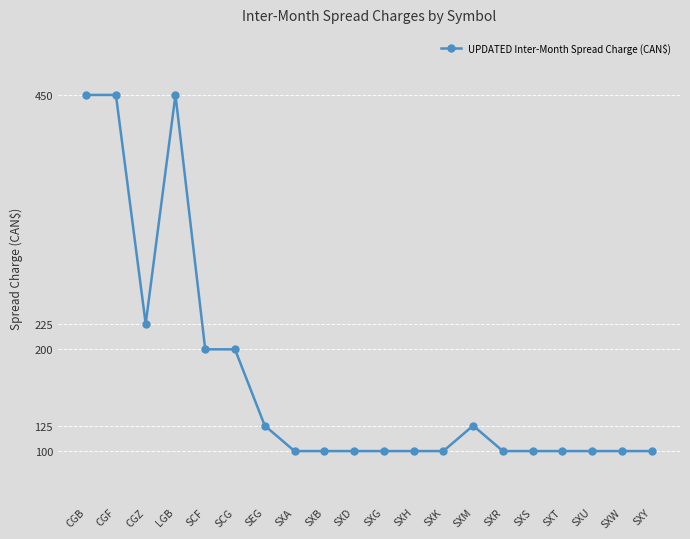

True or false: the data has more than 1 interior local peaks.

True